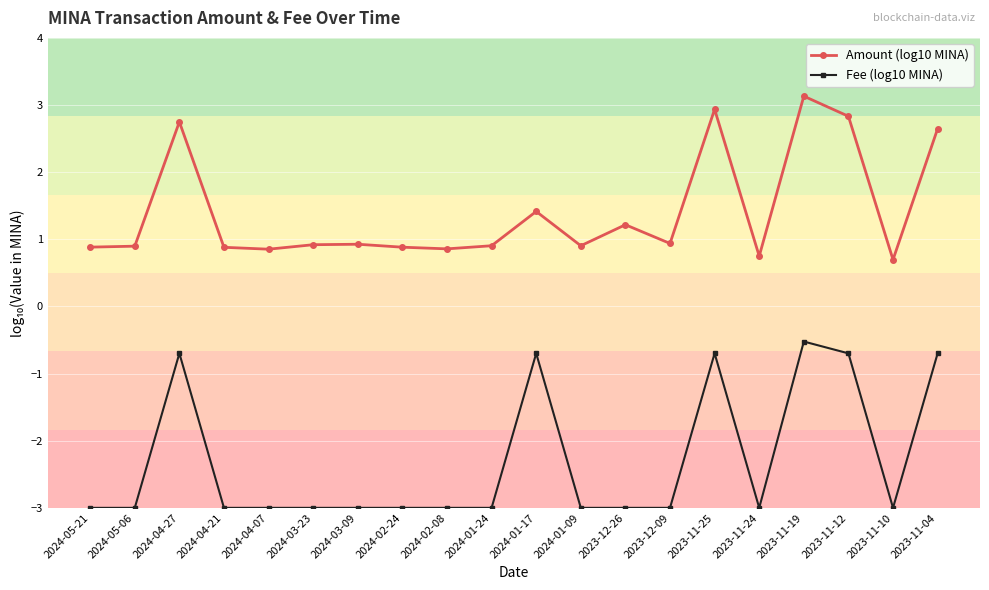

At which category is the sum across all series the highest?

2023-11-19